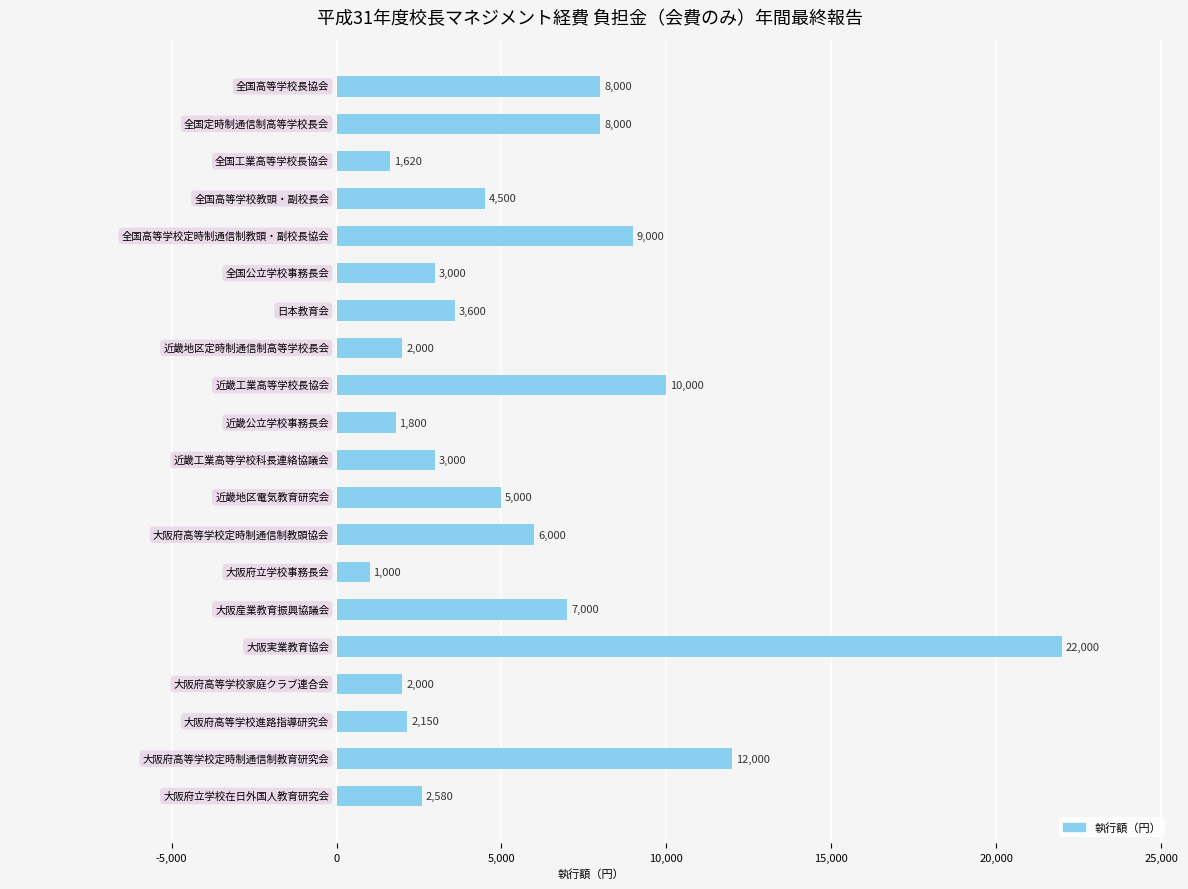

What is the value of the 18th bar from the top?

2150